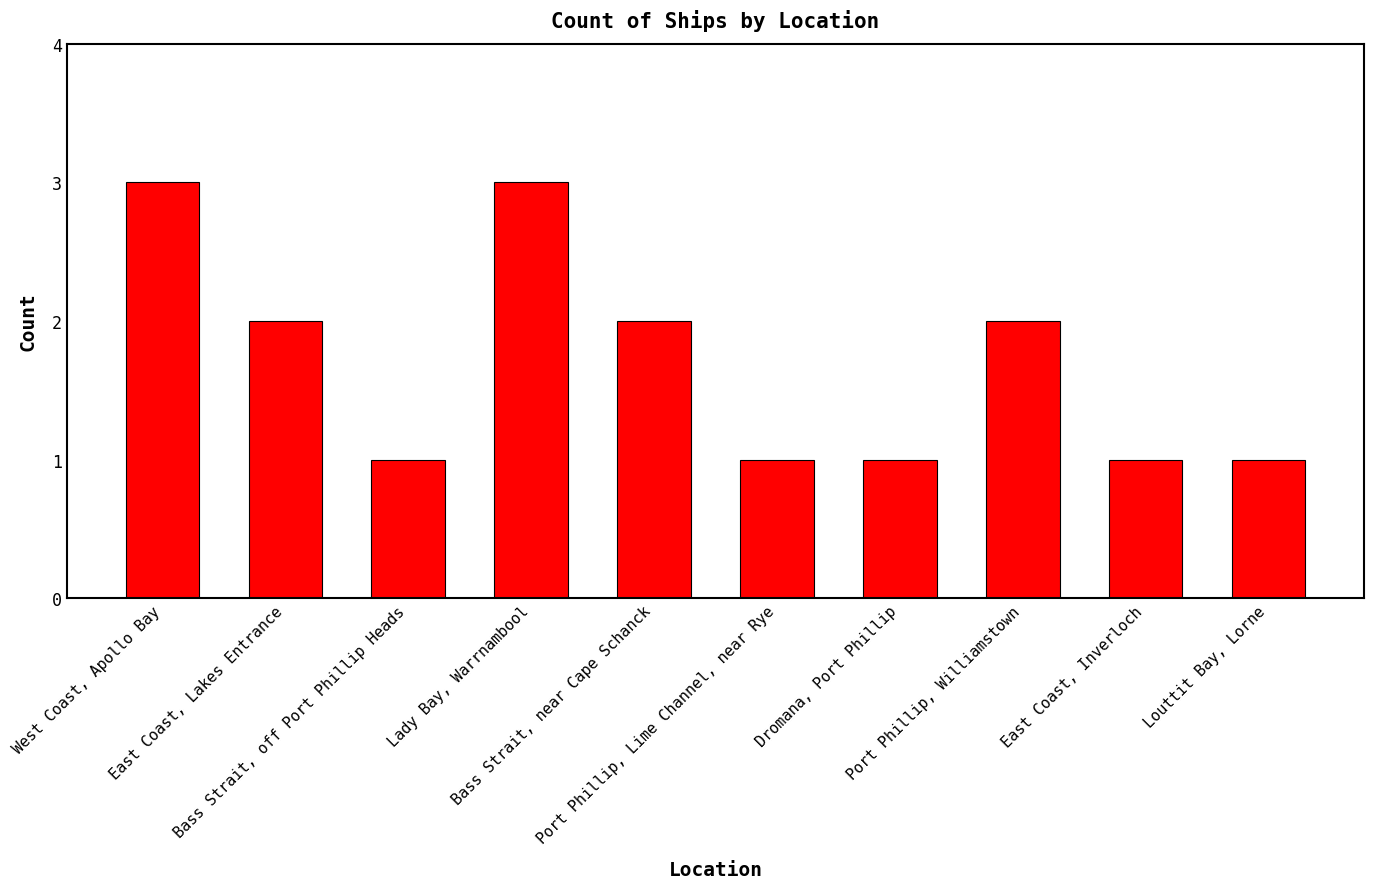

What is the sum of all values?

17